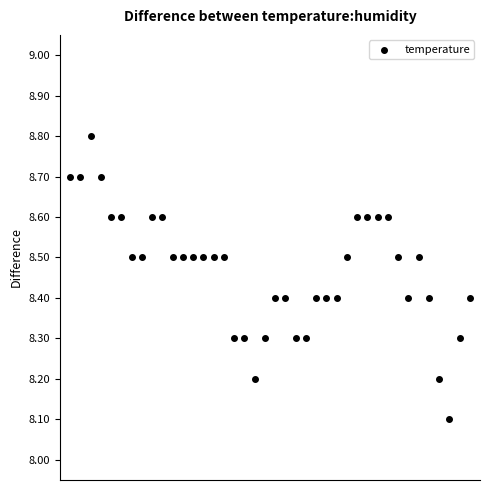

What is the range of Y values (max minus min)?

0.7